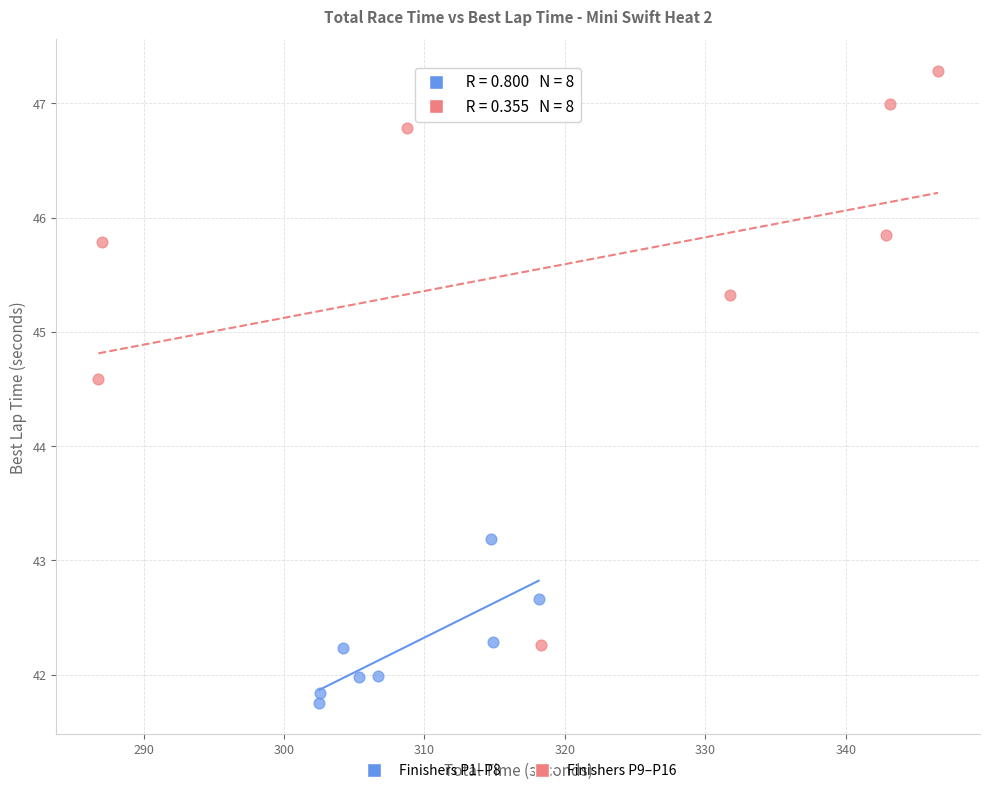

Which series reaches the maximum Y coordinate?

Finishers P9–P16